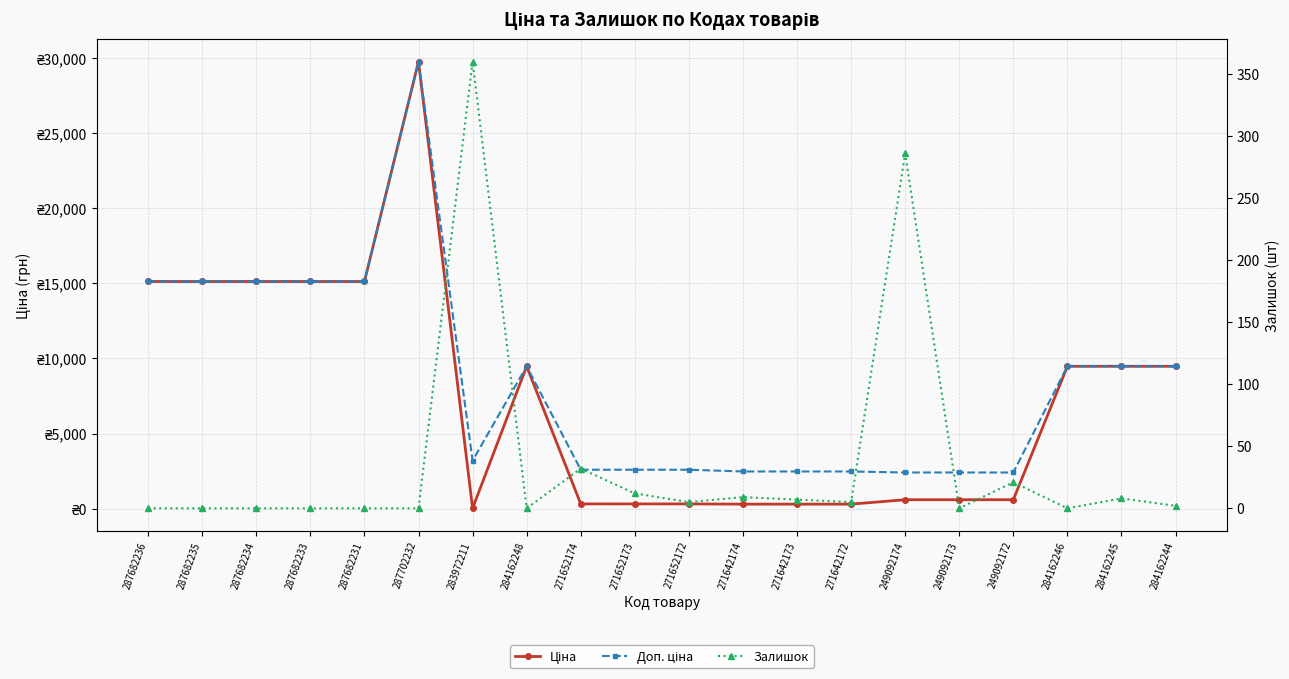

Is the value of Ціна at 287702232 greater than the value of Доп. ціна at 271652174?

Yes